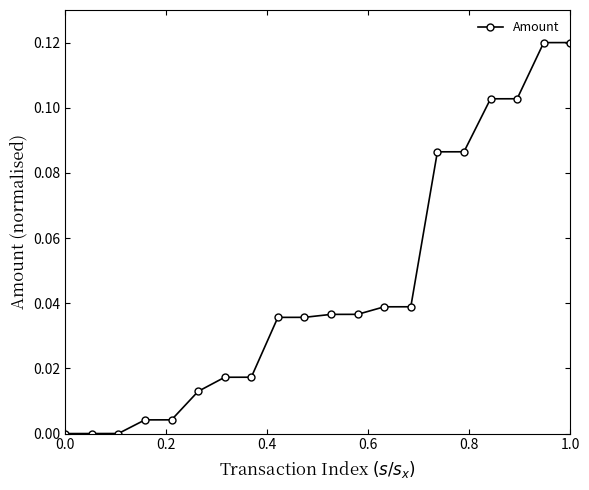

What is the sum of all values?

0.9